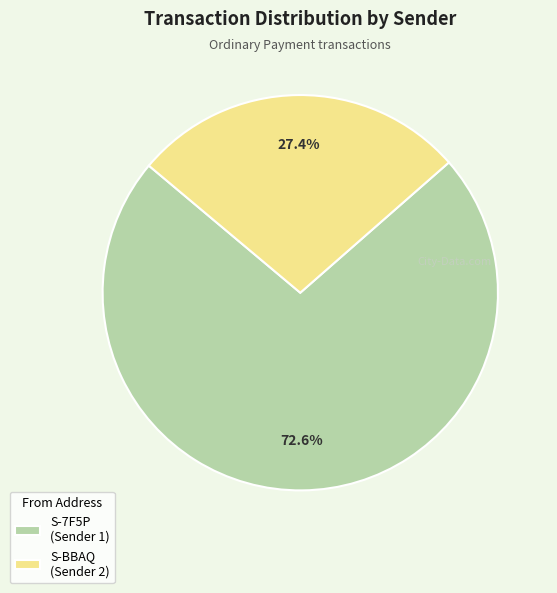

Does any single category account for the majority?

Yes